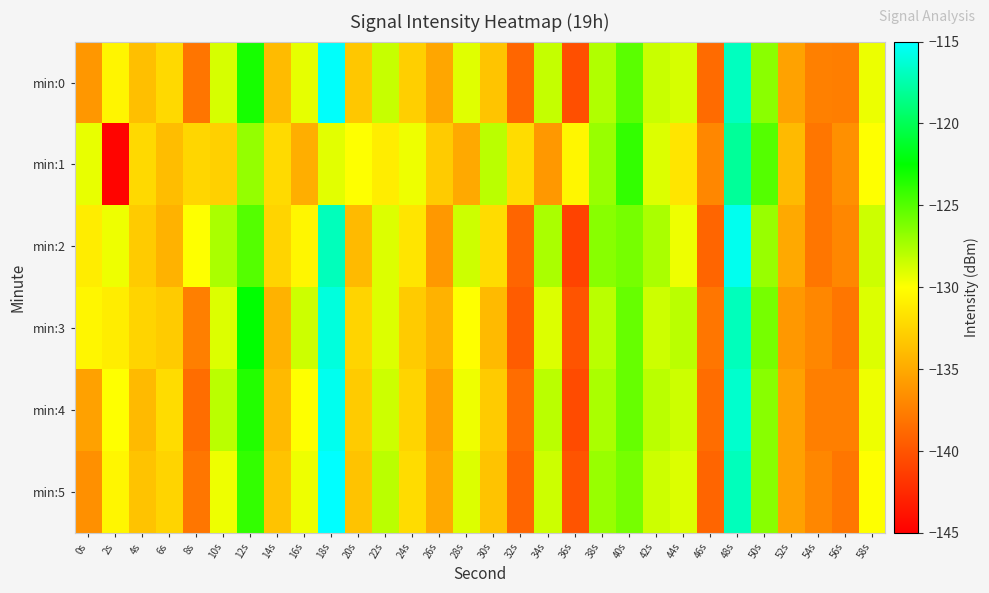

Between 0s and 8s, which series saw the biggest shift?

min:3